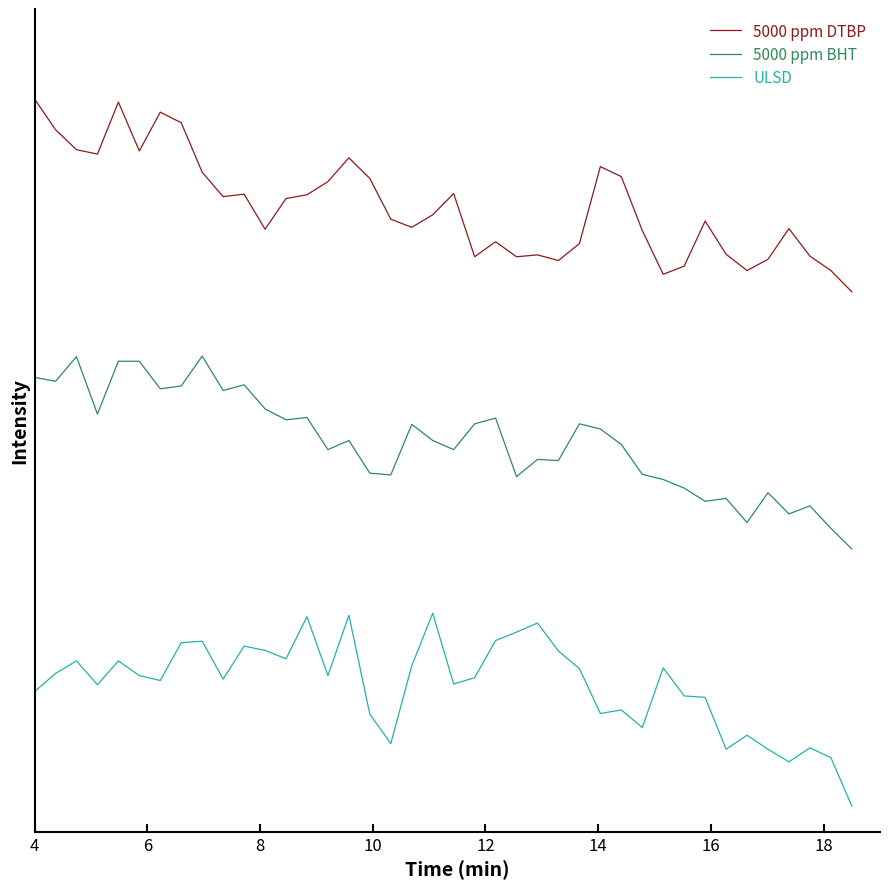

True or false: ULSD has more than 2 interior local peaks.

True